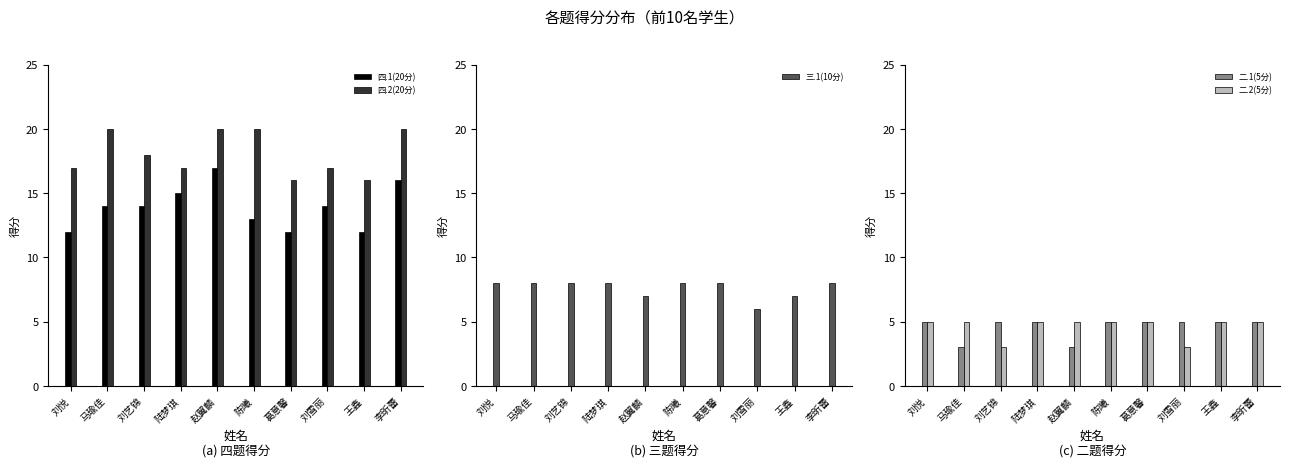

What is the sum of all 四.2(20分) values?

181